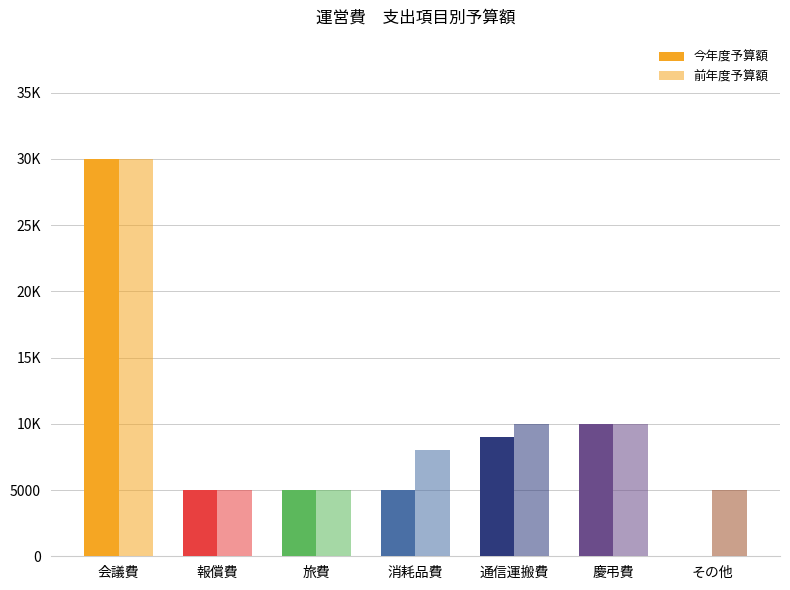

Reading left to right, transcribe all the data shown in this chart.

今年度予算額: 30000	5000	5000	5000	9000	10000	0
前年度予算額: 30000	5000	5000	8000	10000	10000	5000